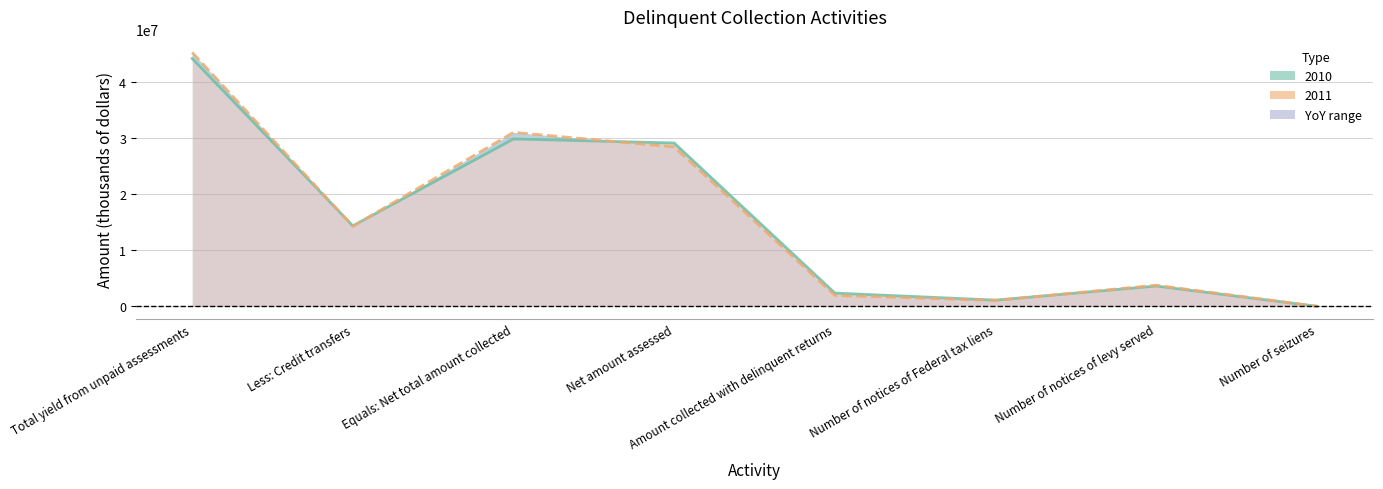

What is the sum of all 2011 values?

125671803